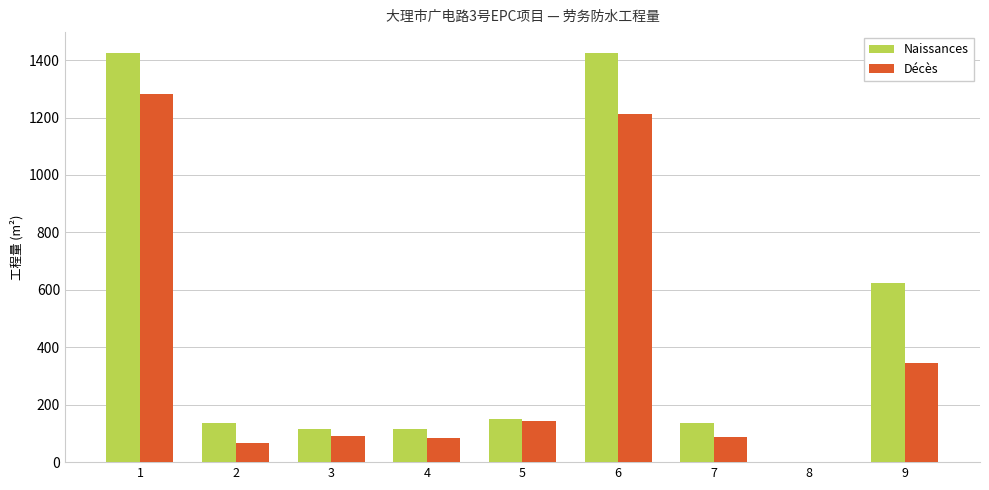

Which series has the largest total across all categories?

Naissances